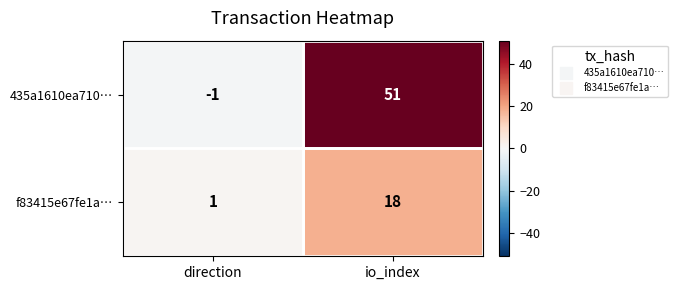

The f83415e67fe1a… series shows 10 at io_index. True or false?

False